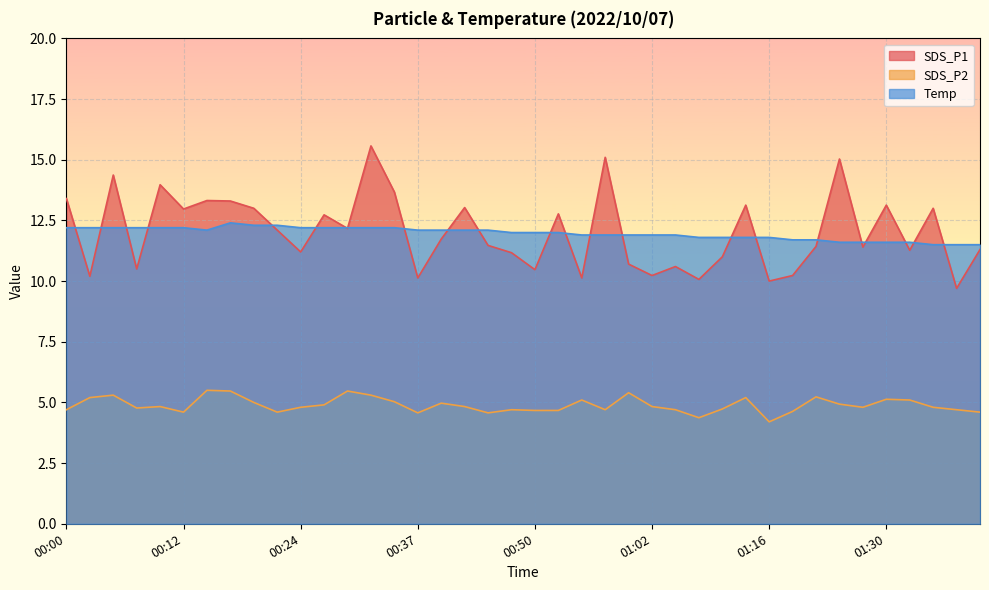

What is the sum of all SDS_P2 values?

195.6